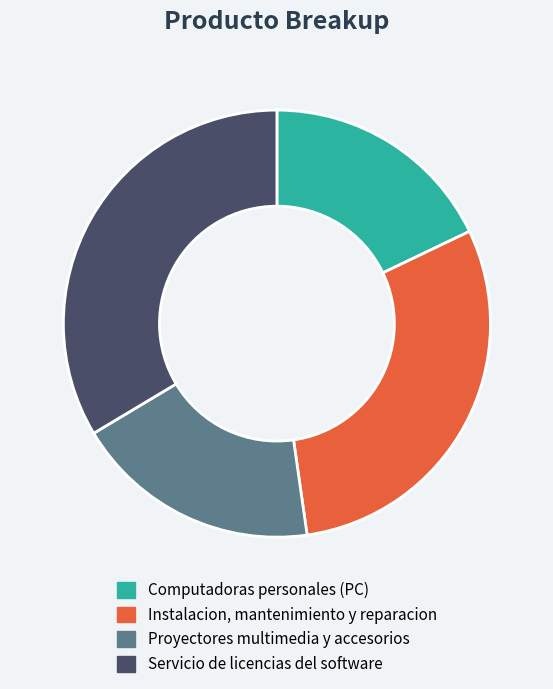

Is it true that Instalacion, mantenimiento y reparacion is 30% of the pie?

True